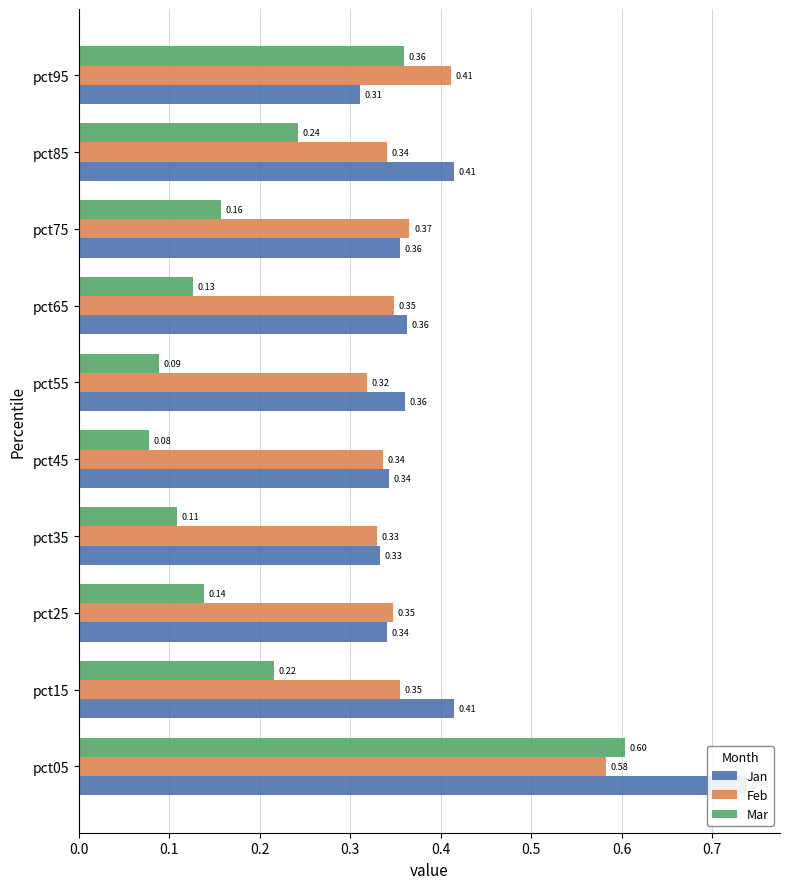

What is the highest value of the Mar series?

0.6